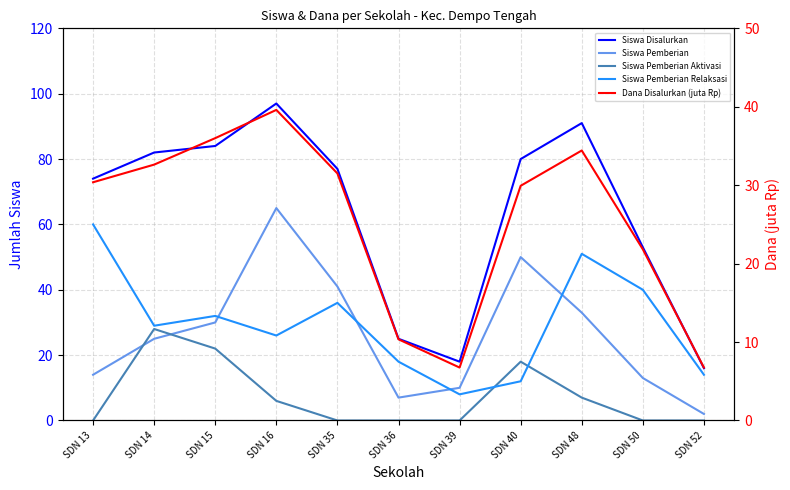

What is the value of the Siswa Pemberian point at the 11th from the left?

2.0